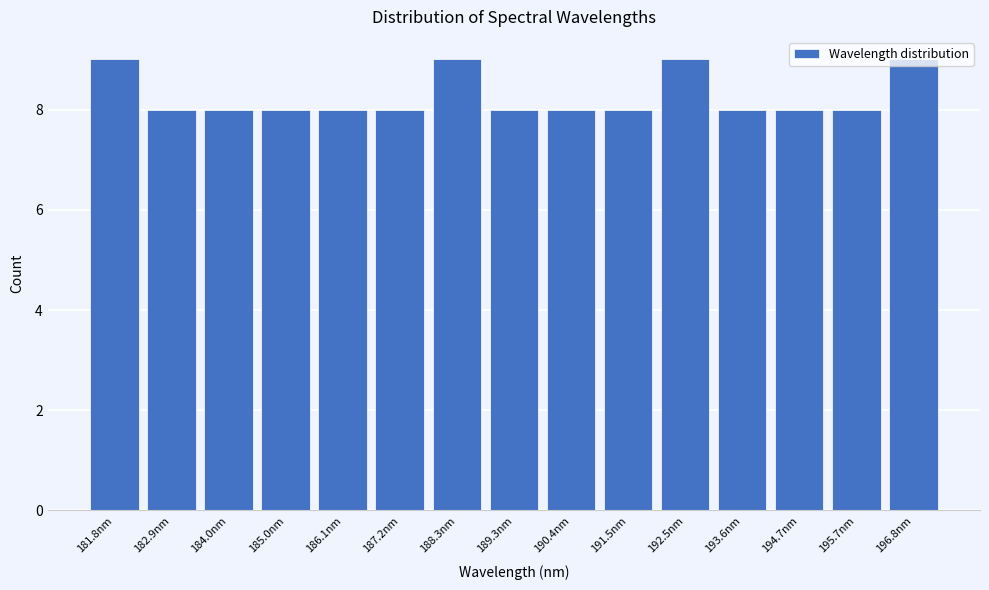

What position from the left is 189.3nm?

8